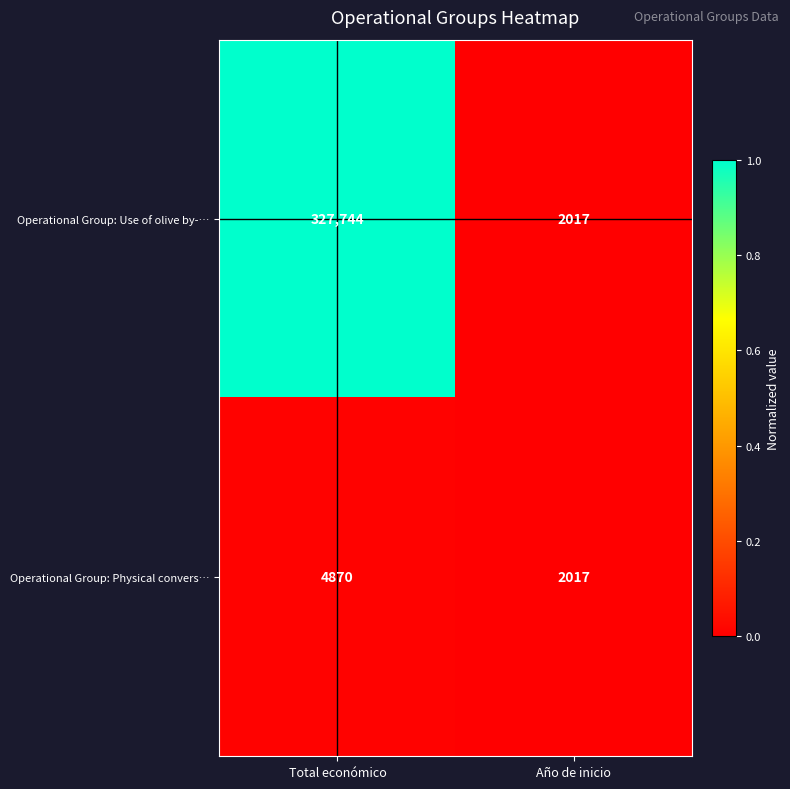

Reading left to right, list all the values displayed in this chart.

Operational Group: Use of olive by-…: Total económico=327744	Año de inicio=2017
Operational Group: Physical convers…: Total económico=4870	Año de inicio=2017